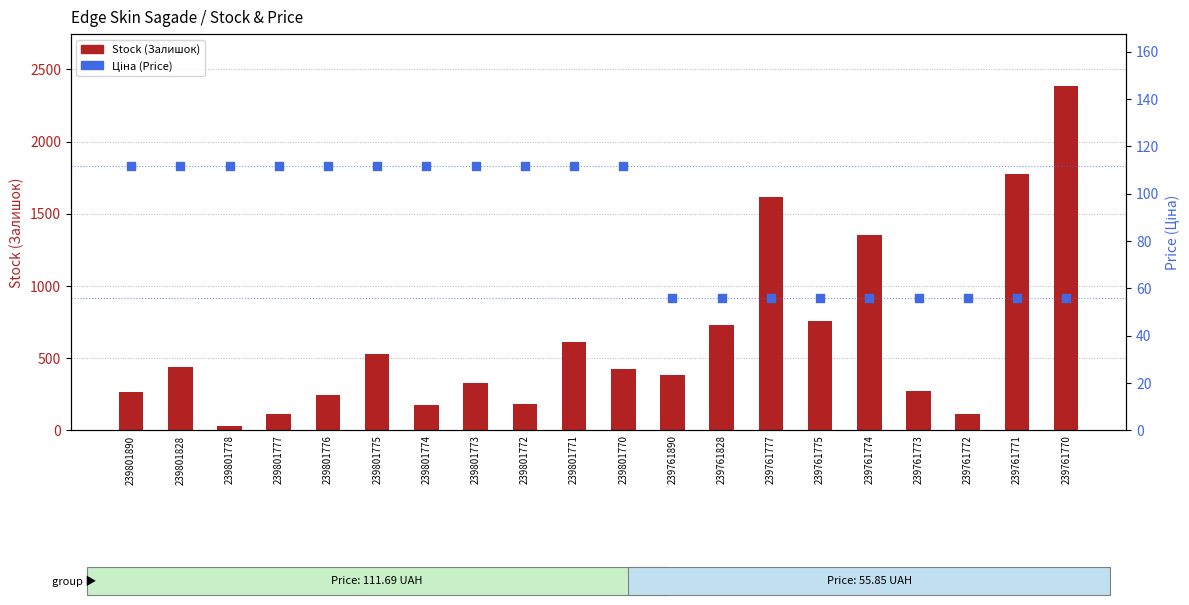

What is the total value across all series at 239761773?

325.9